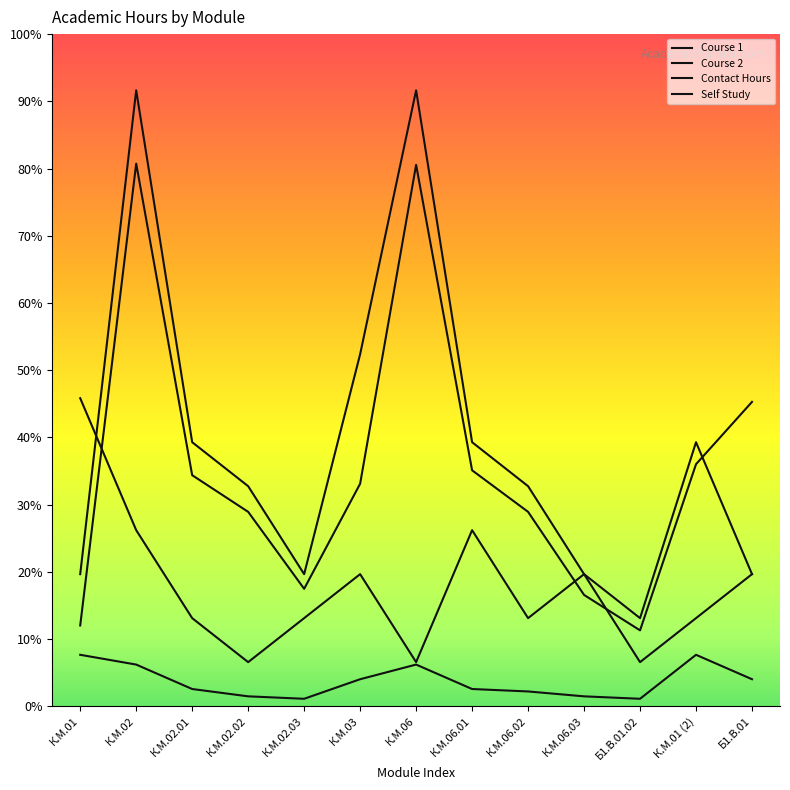

What is the difference between the maximum and minimum values in the Course 2 series?

216